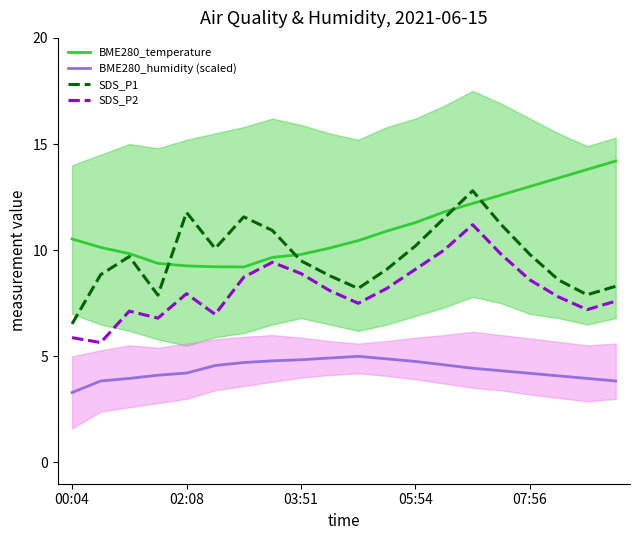

Is this an area chart (filled region under the line)?

No